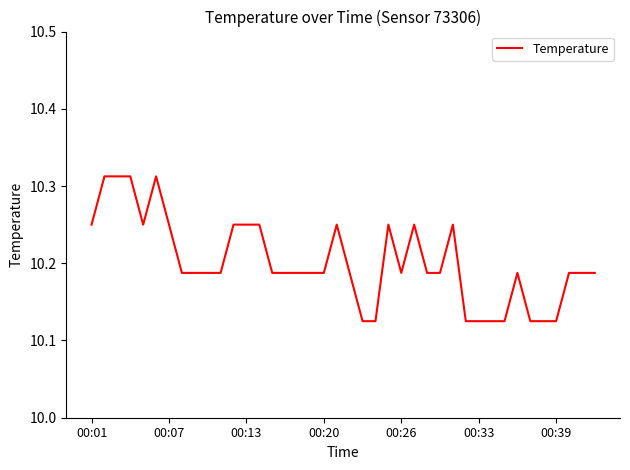

Does the chart have visible grid lines?

No